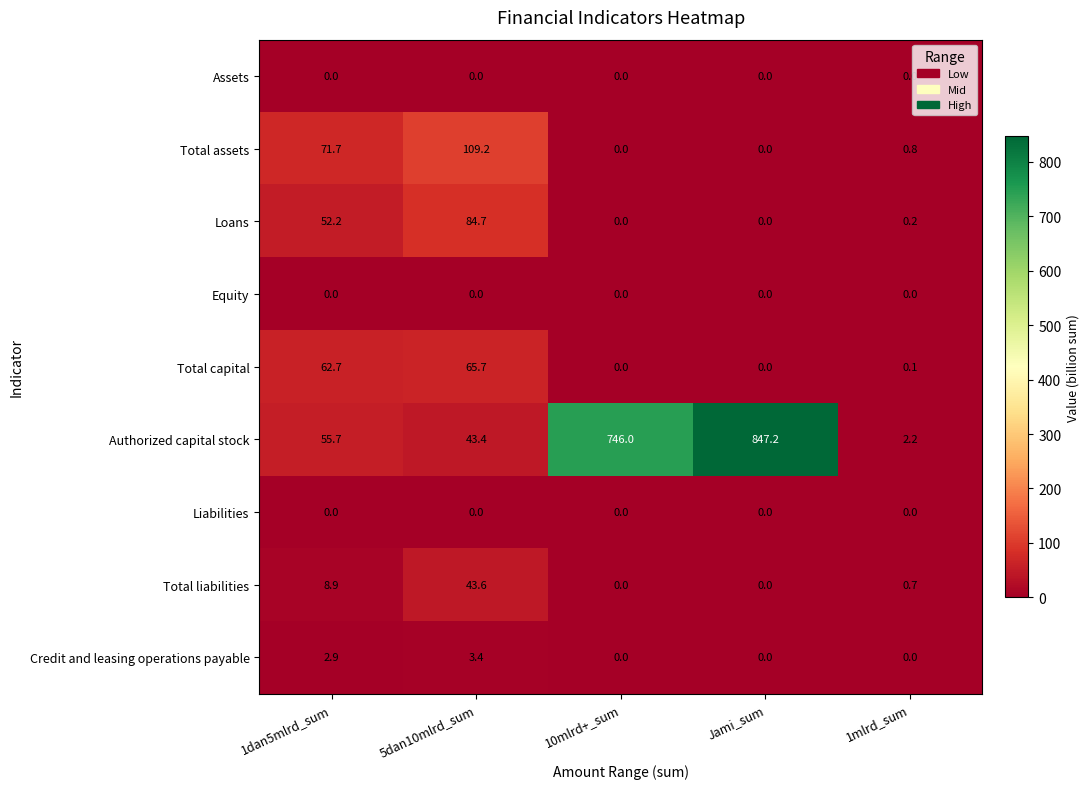

What is the total value across all series at 1mlrd_sum?

4.0